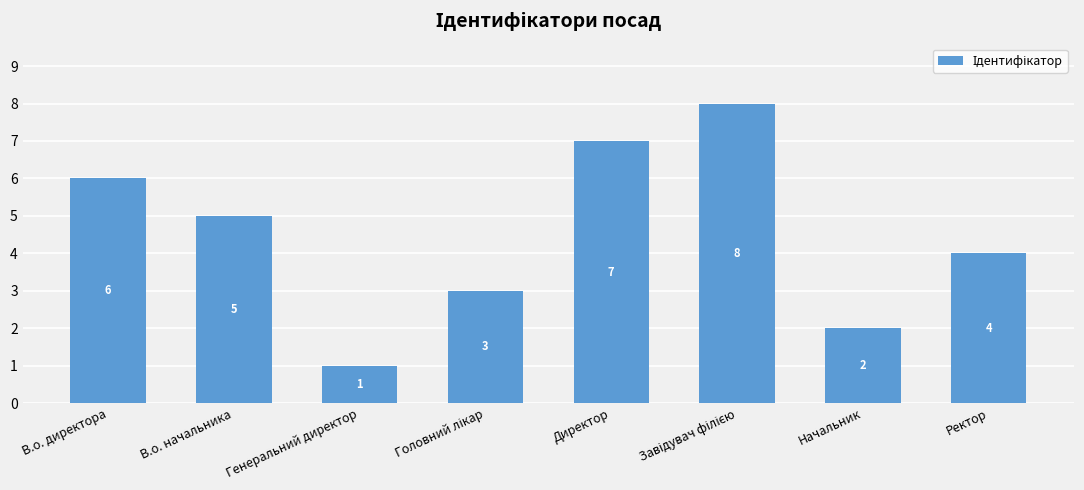

How many values are below 5?

4